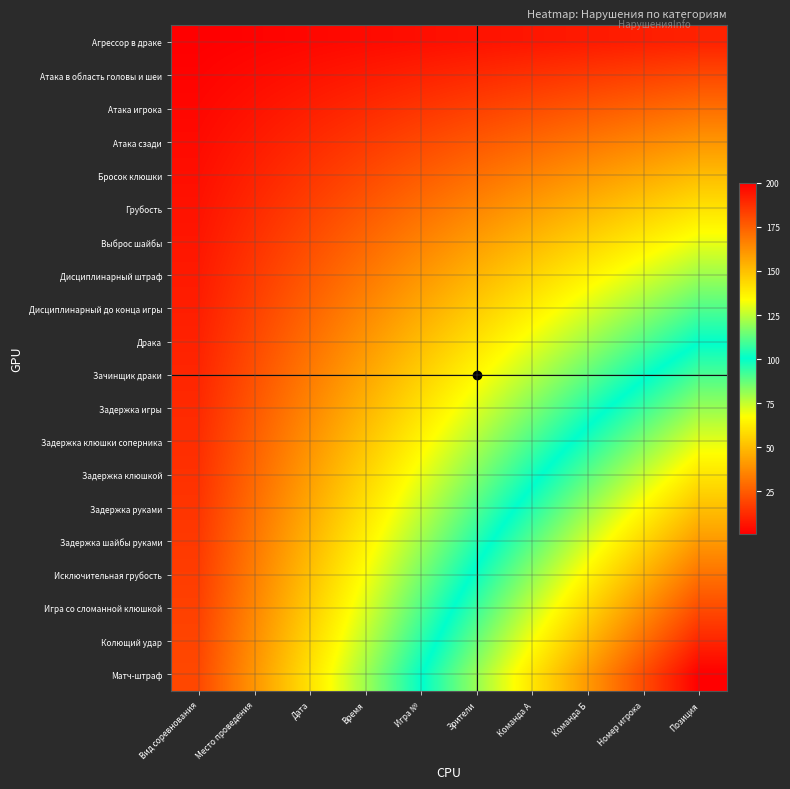

Reading left to right, list all the values displayed in this chart.

Агрессор в драке: Вид соревнования=1	Место проведения=2	Дата=3	Время=4	Игра №=5	Зрители=6	Команда А=7	Команда Б=8	Номер игрока=9	Позиция=10
Атака в область головы и шеи: Вид соревнования=2	Место проведения=4	Дата=6	Время=8	Игра №=10	Зрители=12	Команда А=14	Команда Б=16	Номер игрока=18	Позиция=20
Атака игрока: Вид соревнования=3	Место проведения=6	Дата=9	Время=12	Игра №=15	Зрители=18	Команда А=21	Команда Б=24	Номер игрока=27	Позиция=30
Атака сзади: Вид соревнования=4	Место проведения=8	Дата=12	Время=16	Игра №=20	Зрители=24	Команда А=28	Команда Б=32	Номер игрока=36	Позиция=40
Бросок клюшки: Вид соревнования=5	Место проведения=10	Дата=15	Время=20	Игра №=25	Зрители=30	Команда А=35	Команда Б=40	Номер игрока=45	Позиция=50
Грубость: Вид соревнования=6	Место проведения=12	Дата=18	Время=24	Игра №=30	Зрители=36	Команда А=42	Команда Б=48	Номер игрока=54	Позиция=60
Выброс шайбы: Вид соревнования=7	Место проведения=14	Дата=21	Время=28	Игра №=35	Зрители=42	Команда А=49	Команда Б=56	Номер игрока=63	Позиция=70
Дисциплинарный штраф: Вид соревнования=8	Место проведения=16	Дата=24	Время=32	Игра №=40	Зрители=48	Команда А=56	Команда Б=64	Номер игрока=72	Позиция=80
Дисциплинарный до конца игры: Вид соревнования=9	Место проведения=18	Дата=27	Время=36	Игра №=45	Зрители=54	Команда А=63	Команда Б=72	Номер игрока=81	Позиция=90
Драка: Вид соревнования=10	Место проведения=20	Дата=30	Время=40	Игра №=50	Зрители=60	Команда А=70	Команда Б=80	Номер игрока=90	Позиция=100
Зачинщик драки: Вид соревнования=11	Место проведения=22	Дата=33	Время=44	Игра №=55	Зрители=66	Команда А=77	Команда Б=88	Номер игрока=99	Позиция=110
Задержка игры: Вид соревнования=12	Место проведения=24	Дата=36	Время=48	Игра №=60	Зрители=72	Команда А=84	Команда Б=96	Номер игрока=108	Позиция=120
Задержка клюшки соперника: Вид соревнования=13	Место проведения=26	Дата=39	Время=52	Игра №=65	Зрители=78	Команда А=91	Команда Б=104	Номер игрока=117	Позиция=130
Задержка клюшкой: Вид соревнования=14	Место проведения=28	Дата=42	Время=56	Игра №=70	Зрители=84	Команда А=98	Команда Б=112	Номер игрока=126	Позиция=140
Задержка руками: Вид соревнования=15	Место проведения=30	Дата=45	Время=60	Игра №=75	Зрители=90	Команда А=105	Команда Б=120	Номер игрока=135	Позиция=150
Задержка шайбы руками: Вид соревнования=16	Место проведения=32	Дата=48	Время=64	Игра №=80	Зрители=96	Команда А=112	Команда Б=128	Номер игрока=144	Позиция=160
Исключительная грубость: Вид соревнования=17	Место проведения=34	Дата=51	Время=68	Игра №=85	Зрители=102	Команда А=119	Команда Б=136	Номер игрока=153	Позиция=170
Игра со сломанной клюшкой: Вид соревнования=18	Место проведения=36	Дата=54	Время=72	Игра №=90	Зрители=108	Команда А=126	Команда Б=144	Номер игрока=162	Позиция=180
Колющий удар: Вид соревнования=19	Место проведения=38	Дата=57	Время=76	Игра №=95	Зрители=114	Команда А=133	Команда Б=152	Номер игрока=171	Позиция=190
Матч-штраф: Вид соревнования=20	Место проведения=40	Дата=60	Время=80	Игра №=100	Зрители=120	Команда А=140	Команда Б=160	Номер игрока=180	Позиция=200